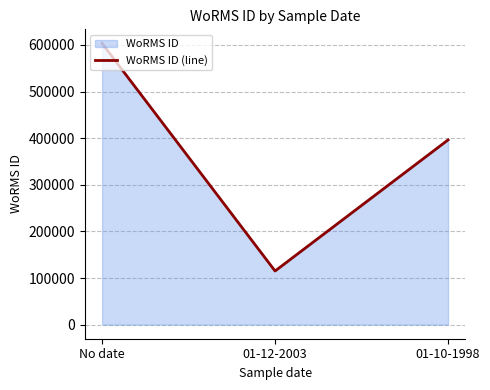

What is the label of the 3rd point from the left?

01-10-1998